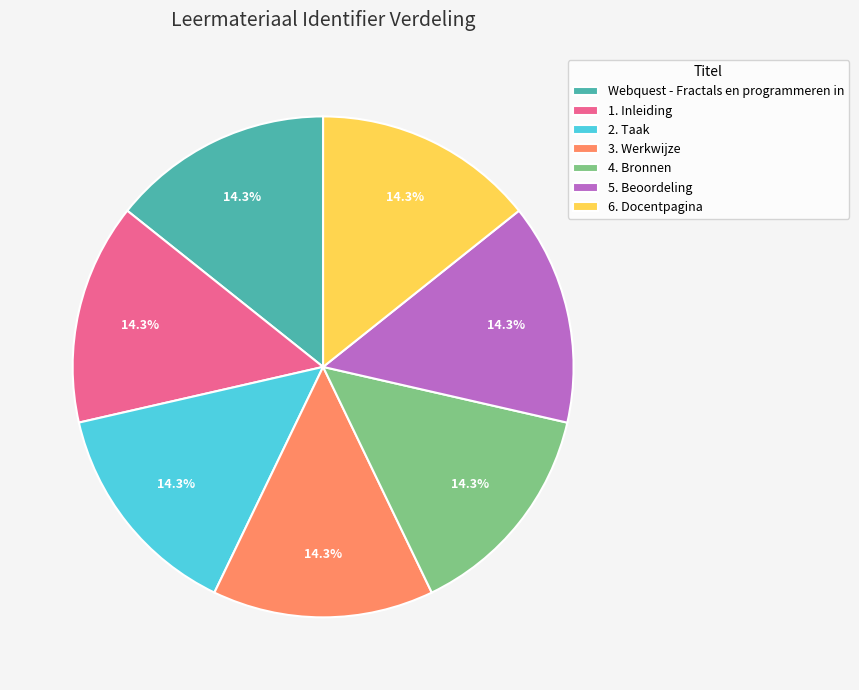

What is the ratio of the value at 1. Inleiding to the value at 5. Beoordeling?

1.0